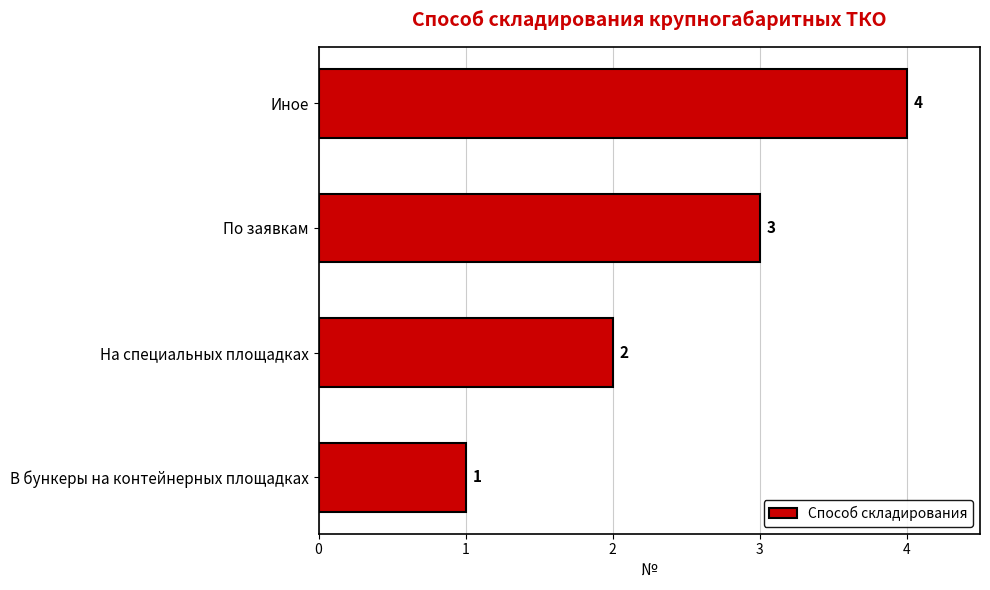

True or false: the data shows 3 at По заявкам.

True